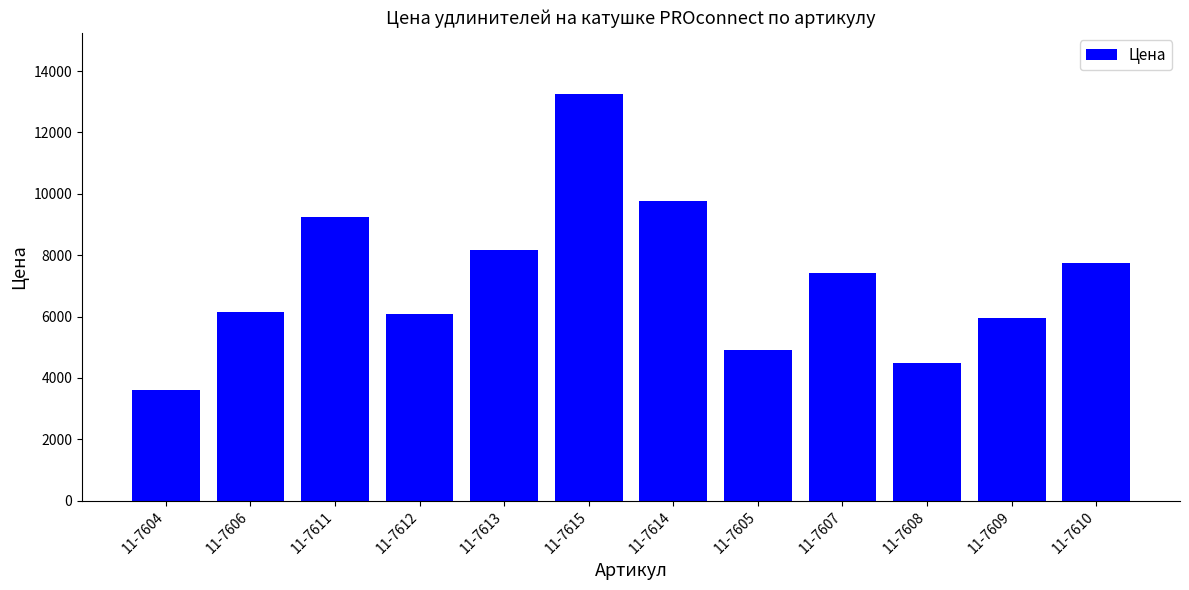

Does the chart contain stacked bars?

No